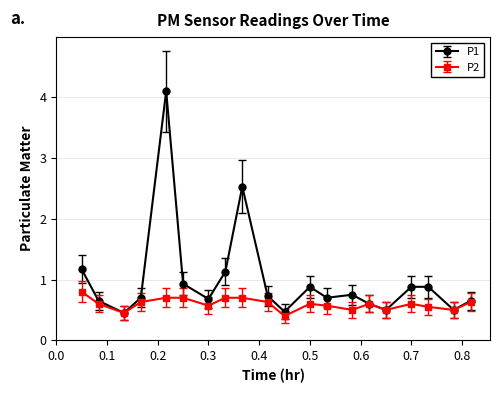

At how many categories does at least one series exceed 0?

20